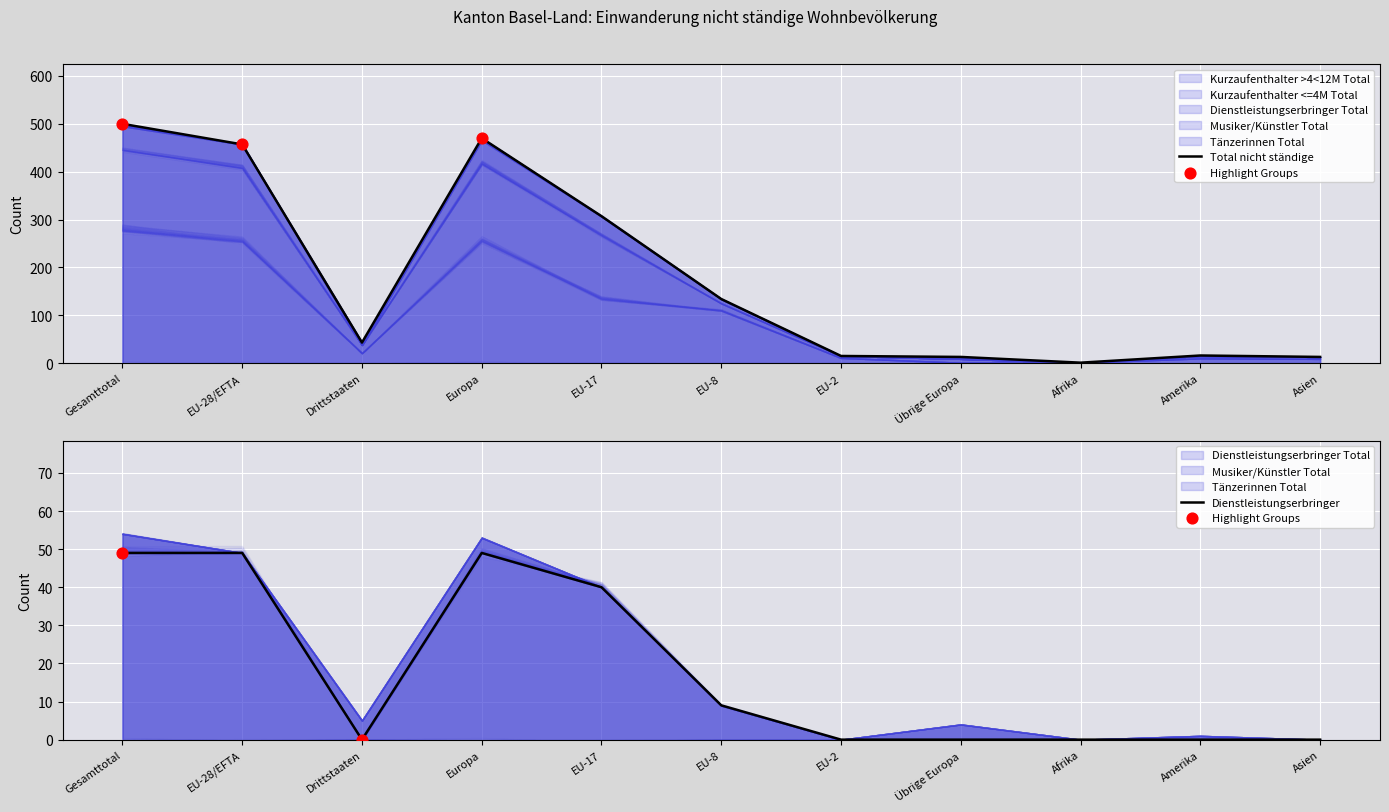

What is the total value across all series at Asien?

26